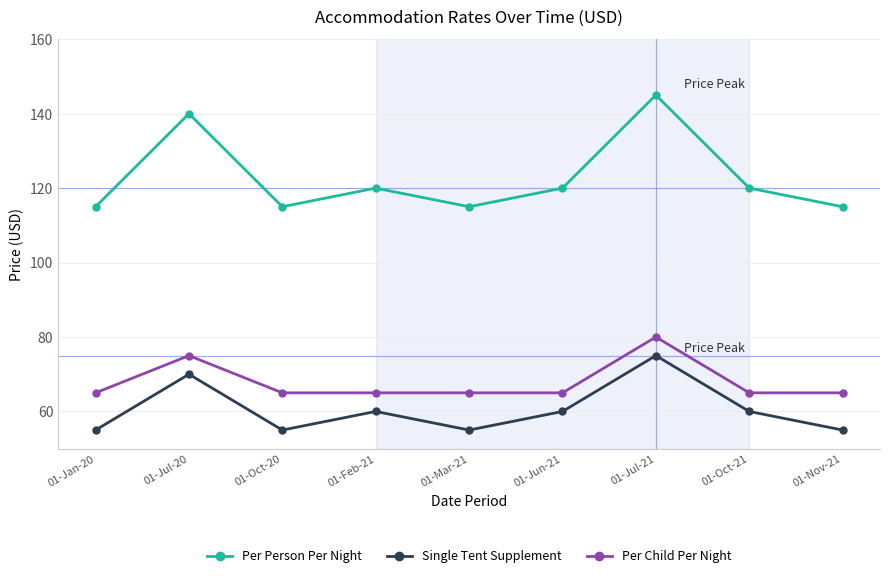

At how many categories does at least one series exceed 83?

9